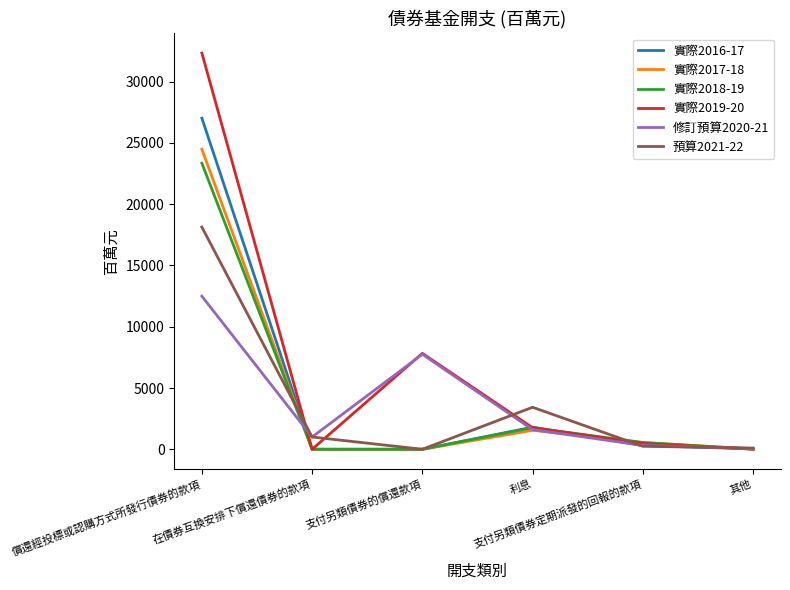

At which label does 實際2017-18 reach its peak?

償還經投標或認購方式所發行債券的款項